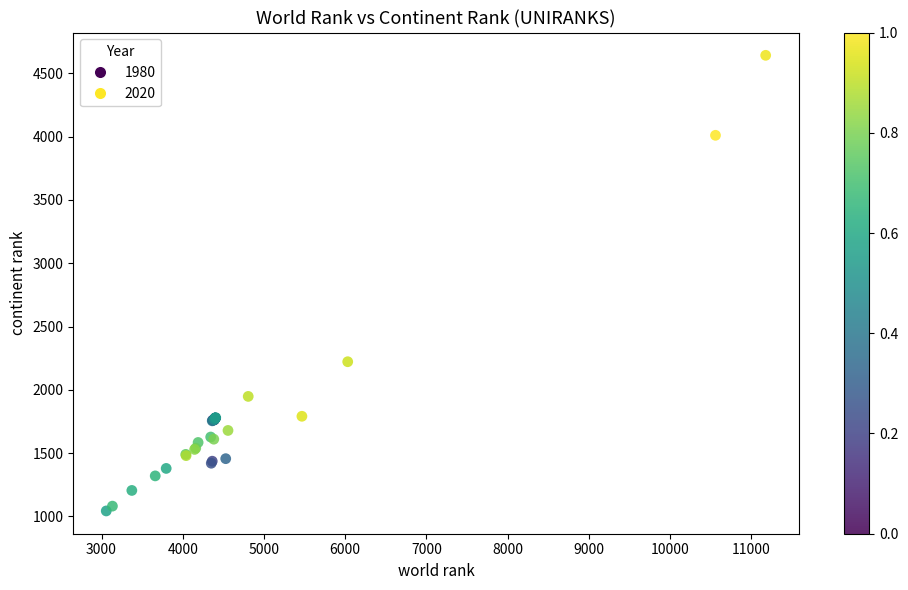

What Y value in the scatter plot is closest to 2843?

2222